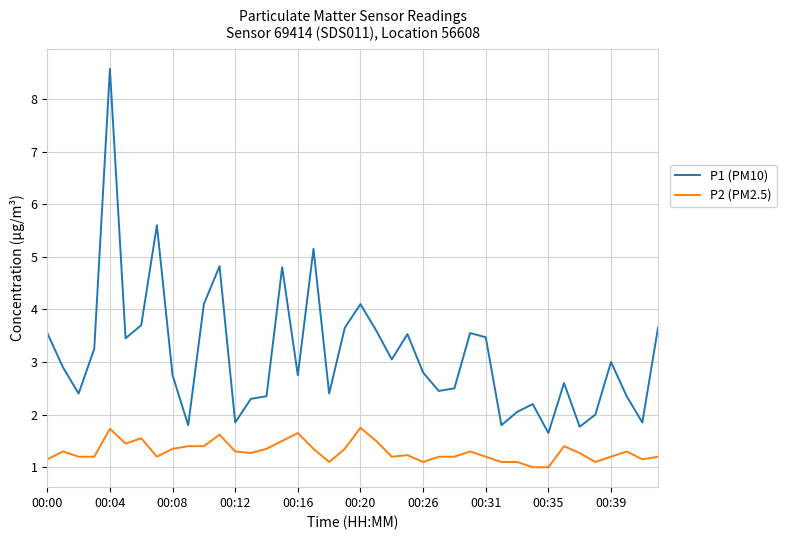

True or false: P2 (PM2.5) and P1 (PM10) intersect in this chart.

False